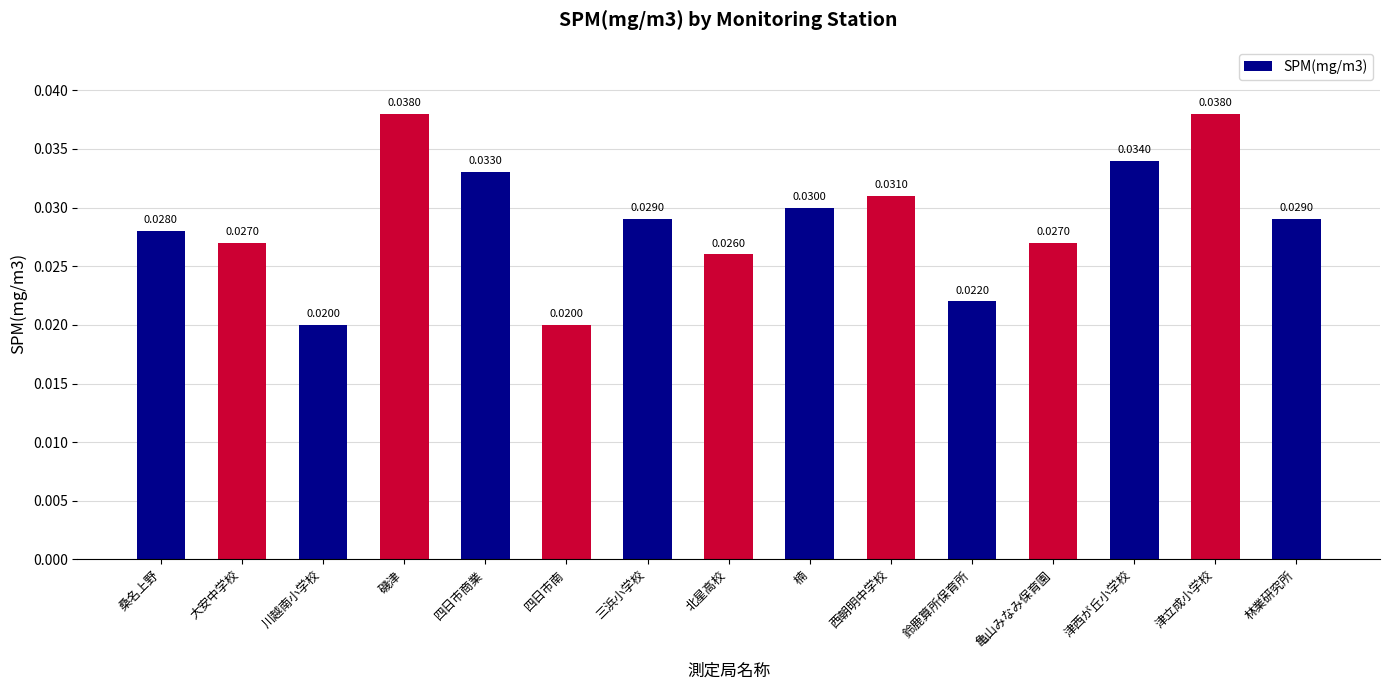

Count the values in the range 0 to 1.

15